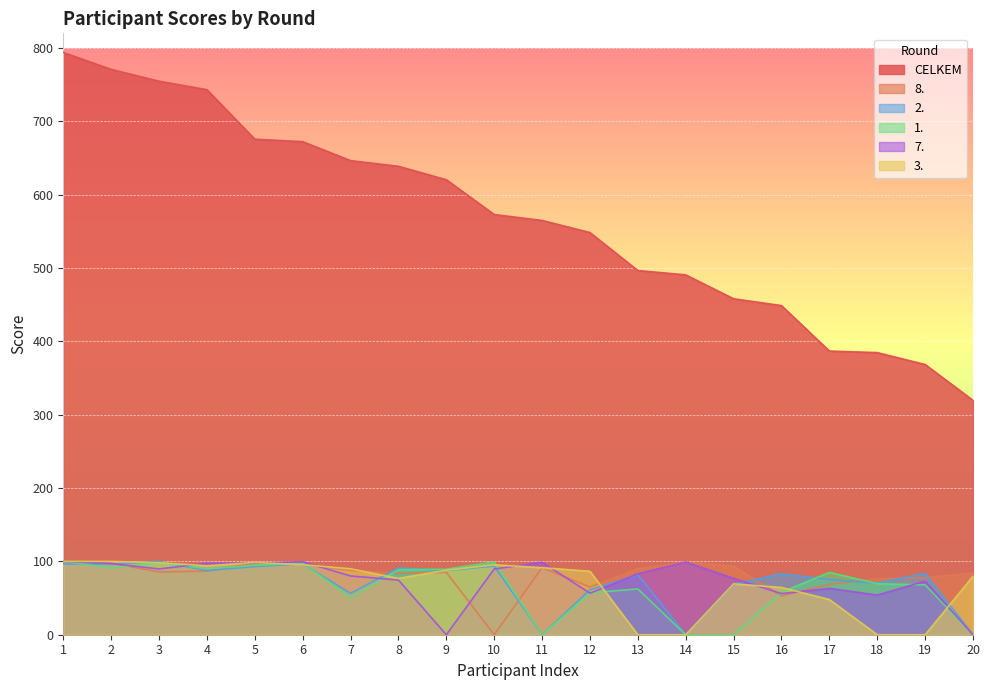

What is the sum of all 3. values?

1375.6